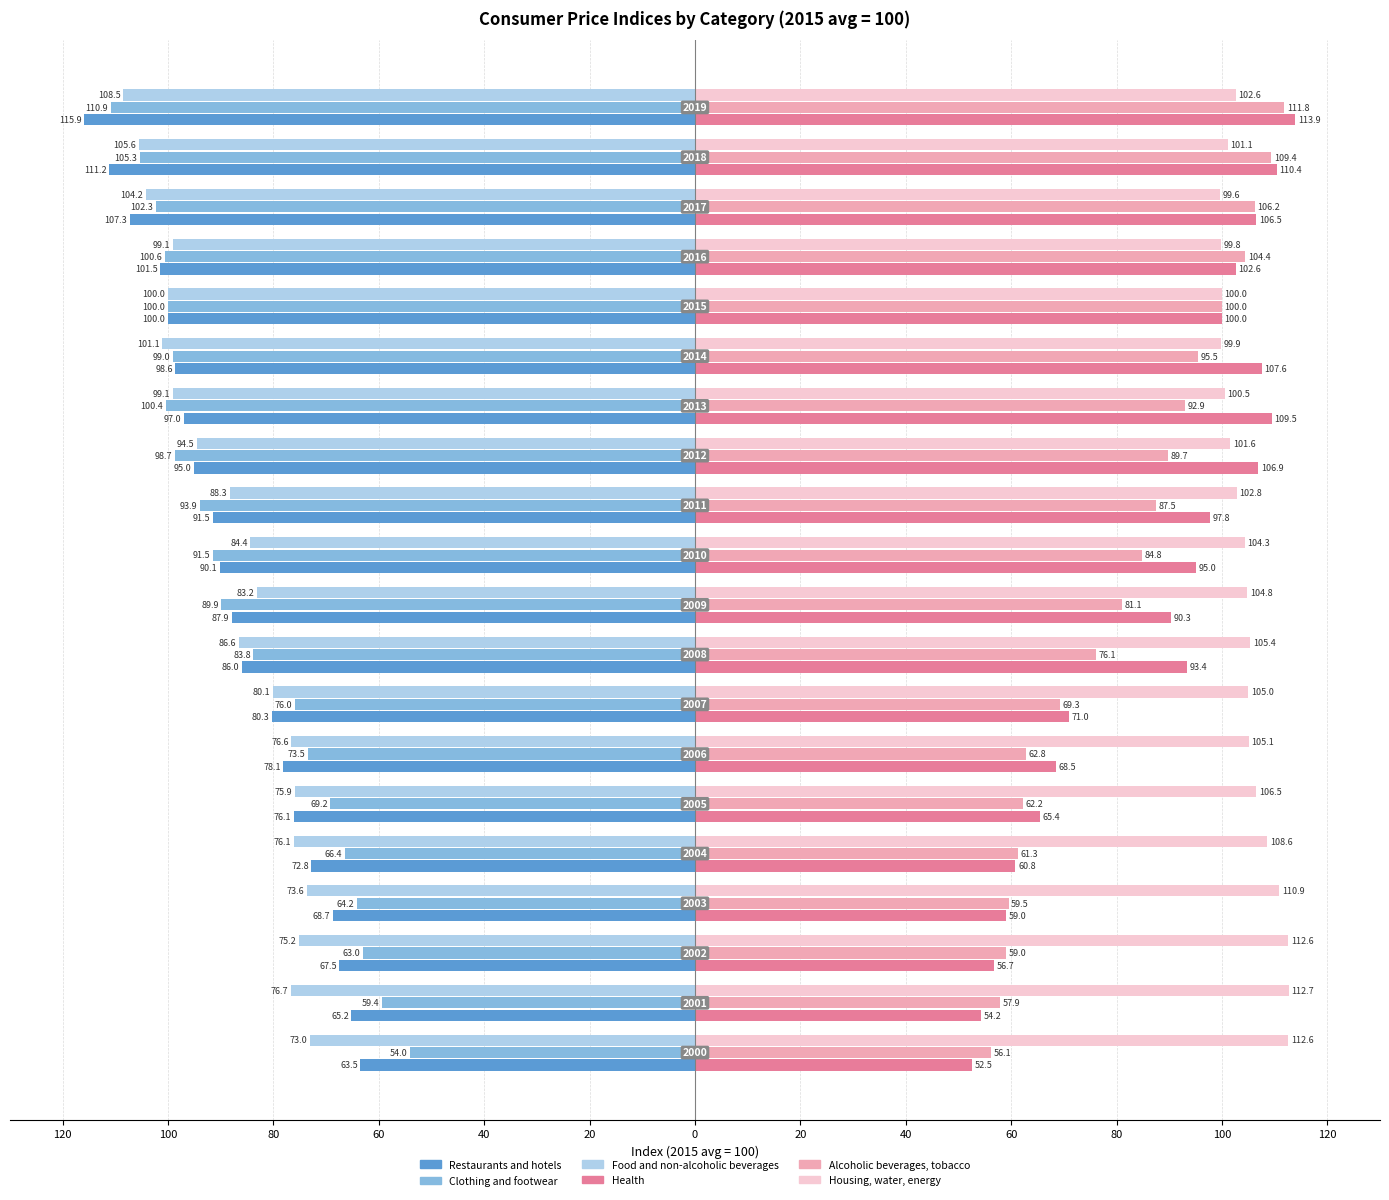

What are all the series names shown in the legend?

Restaurants and hotels, Clothing and footwear, Food and non-alcoholic beverages, Health, Alcoholic beverages, tobacco, Housing, water, energy